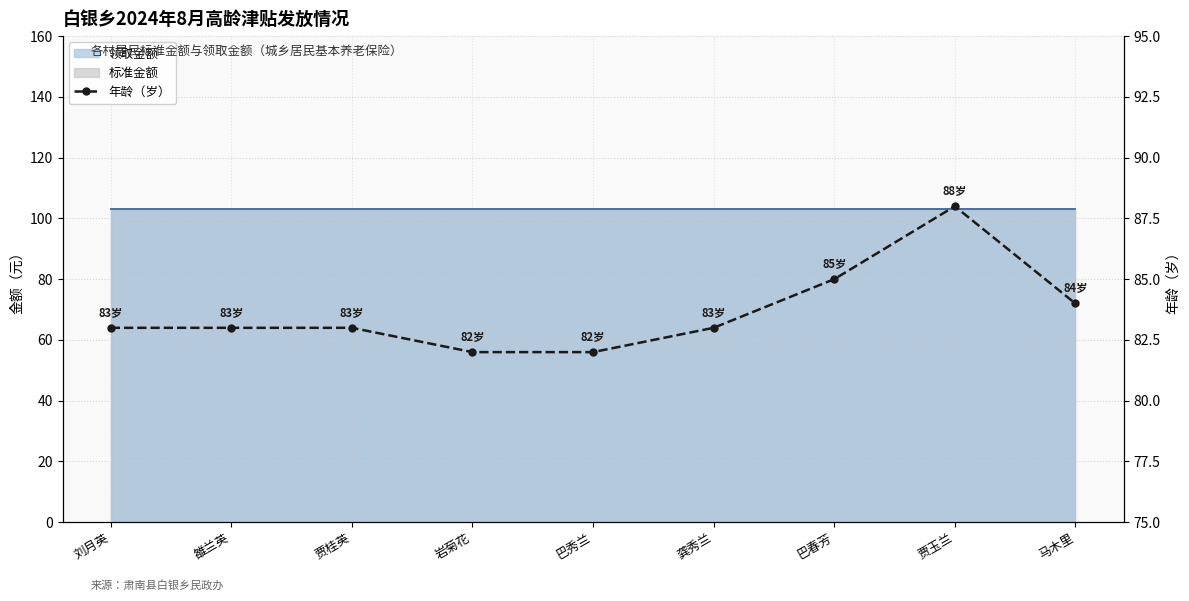

What is the sum of all values?

753